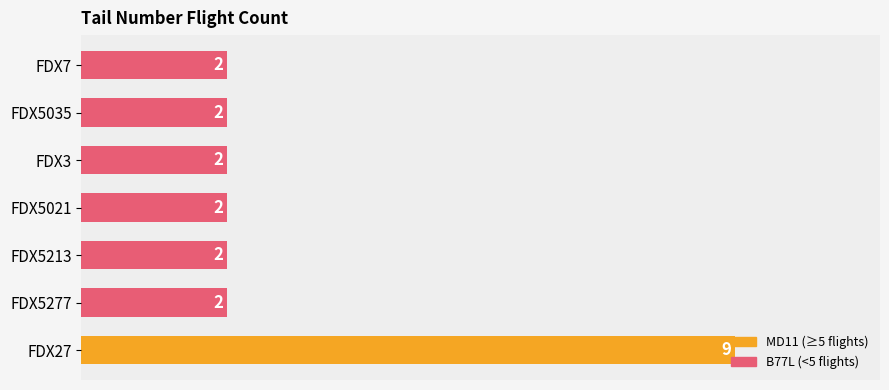

What is the sum of the values at FDX7 and FDX27?

11